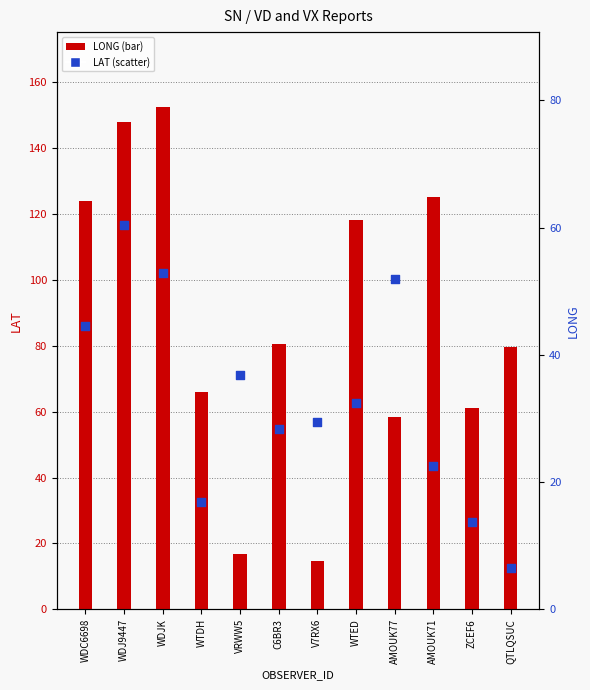

Which series has the largest total across all categories?

LONG